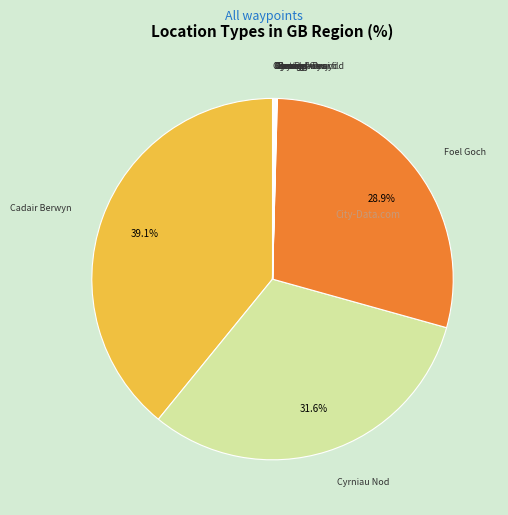

Is there any slice that represents more than half of the pie?

No